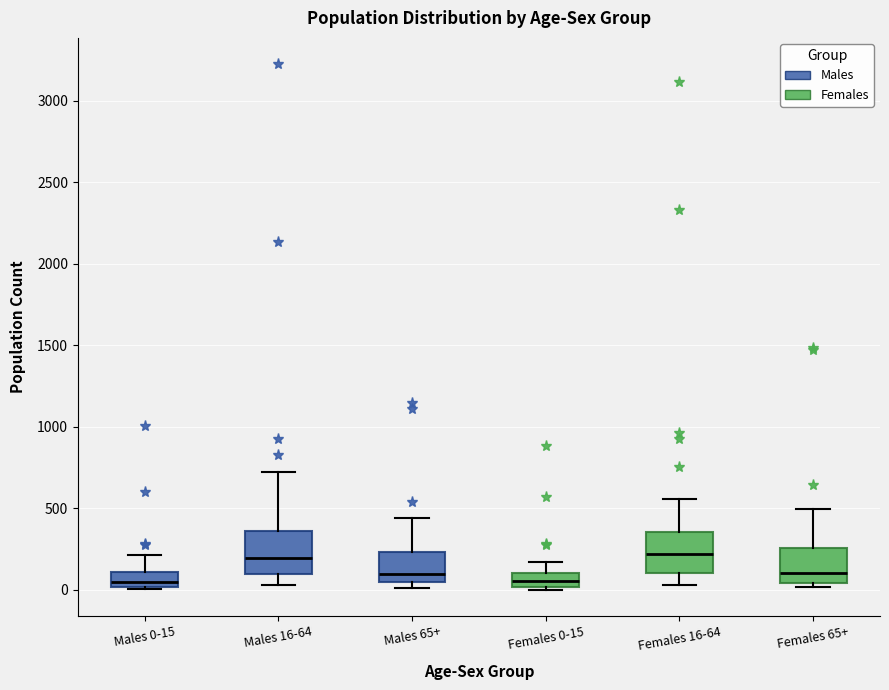

Where is the lower edge of the box for Females 0-15 on the y-axis? The values are not printed on the chart, so give them approximately, as read against the axis.

0